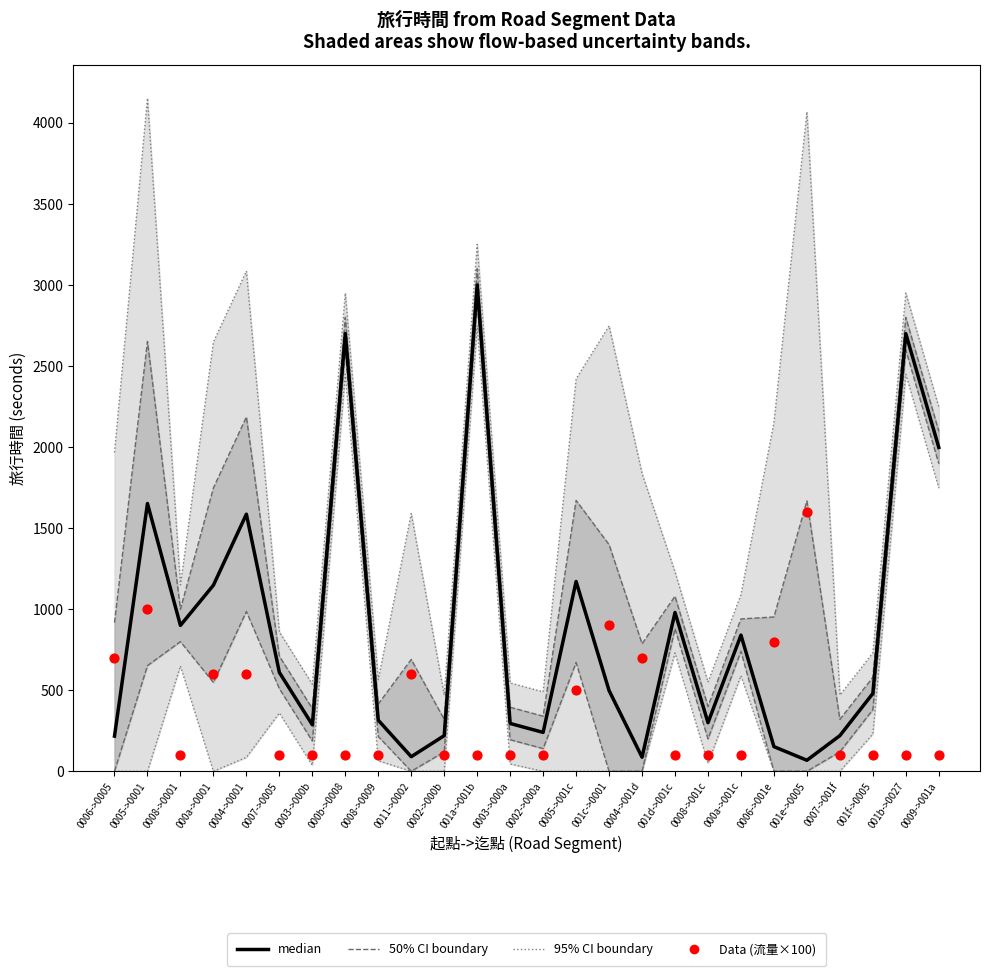

At which category is the sum across all series the highest?

001a->001b